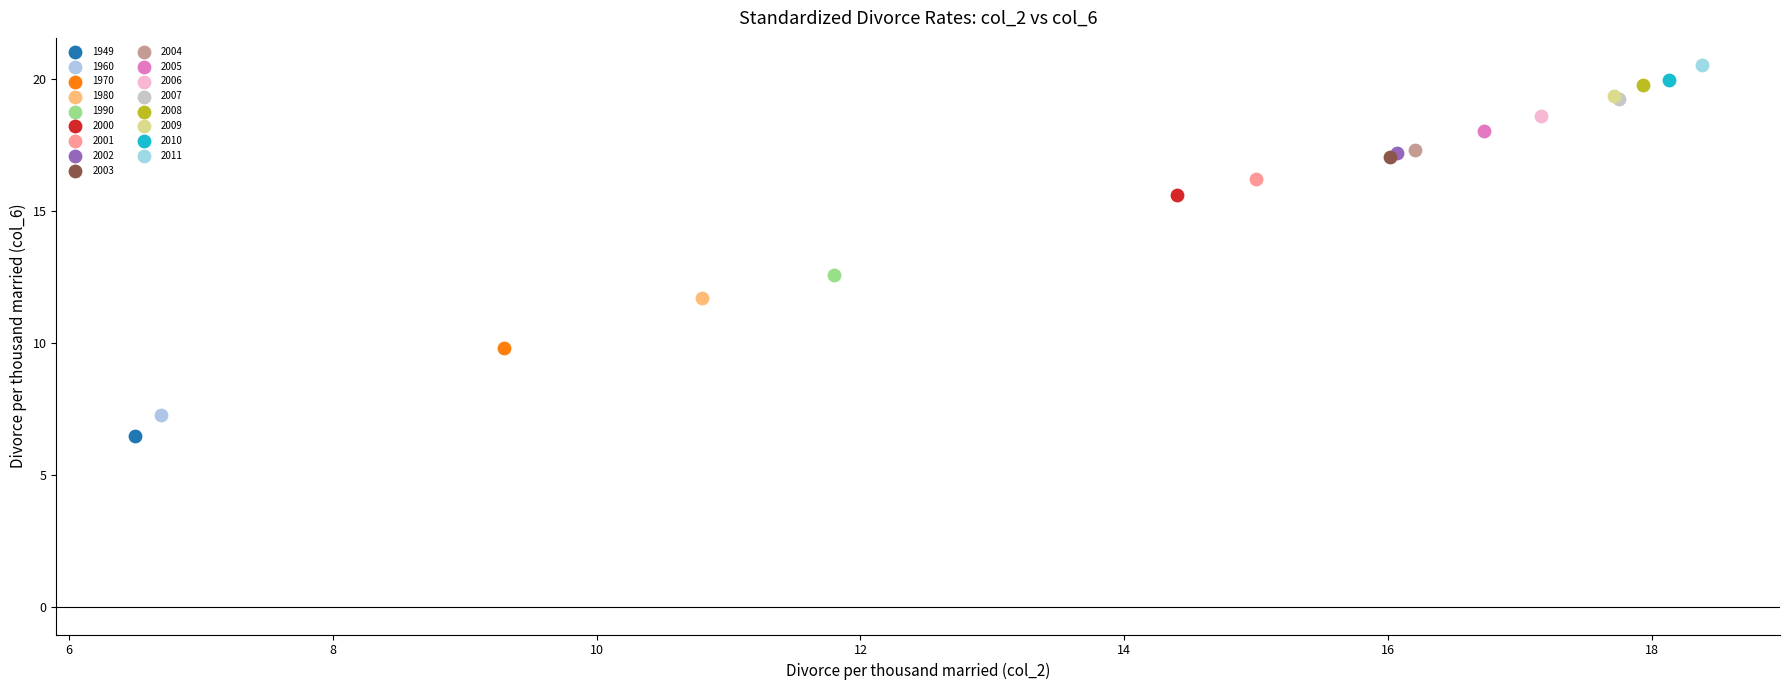

What are all the series names shown in the legend?

1949, 1960, 1970, 1980, 1990, 2000, 2001, 2002, 2003, 2004, 2005, 2006, 2007, 2008, 2009, 2010, 2011